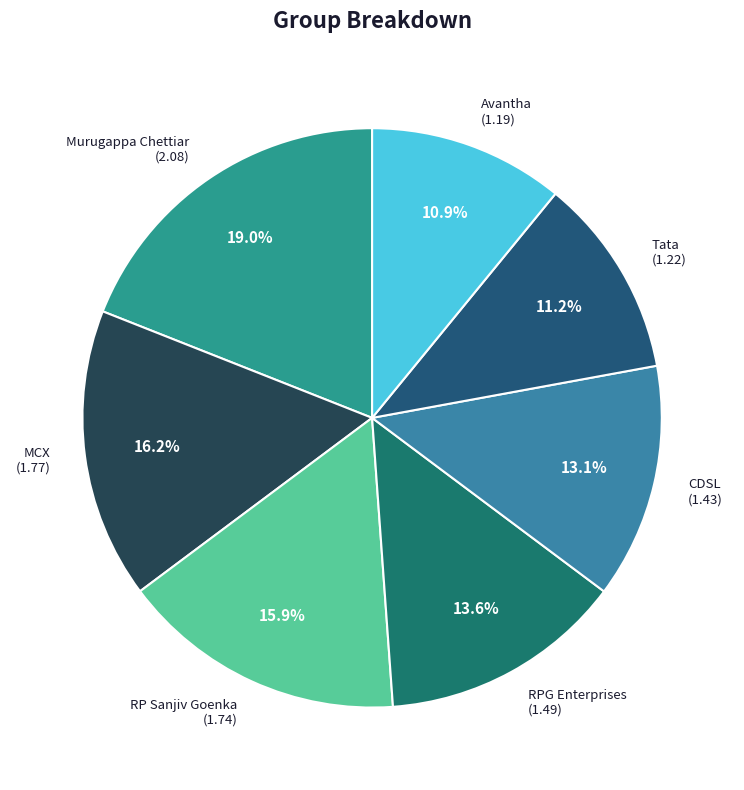

Approximately how many times larger is the value at CDSL (1.43) compared to Avantha (1.19)?

1.2